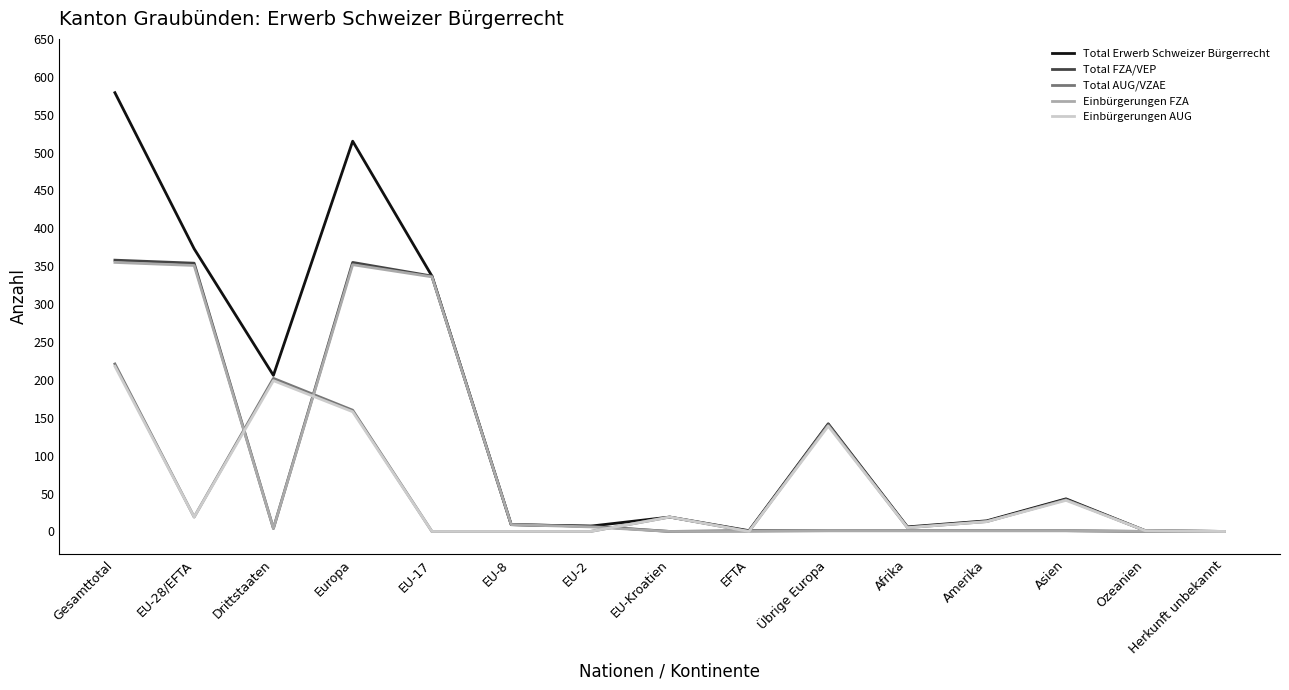

Is the value of Einbürgerungen AUG at Ozeanien greater than the value of Total Erwerb Schweizer Bürgerrecht at Drittstaaten?

No